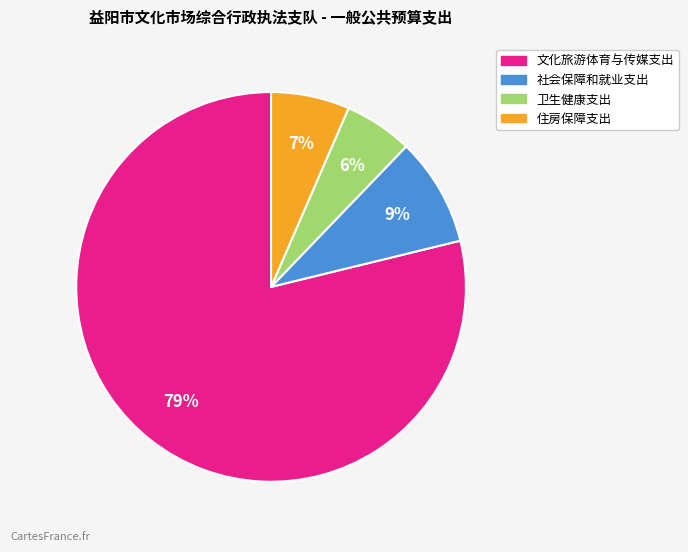

True or false: 文化旅游体育与传媒支出 accounts for 88% of the total.

False